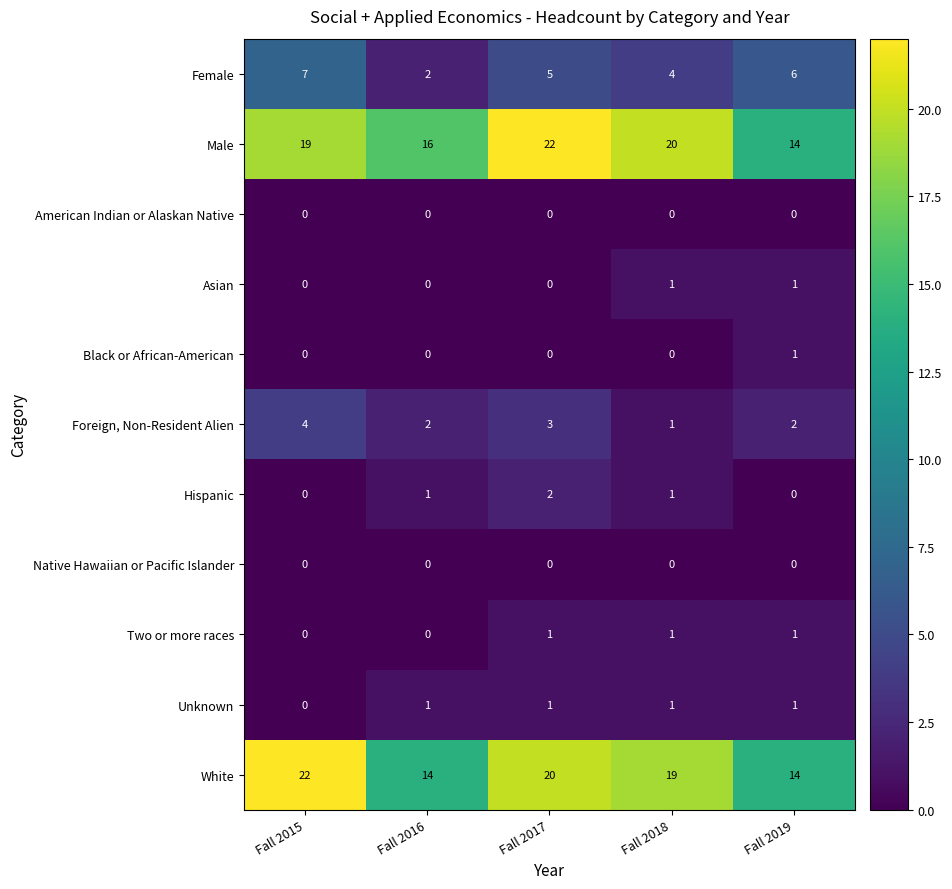

Read the Male value at Fall 2016.

16